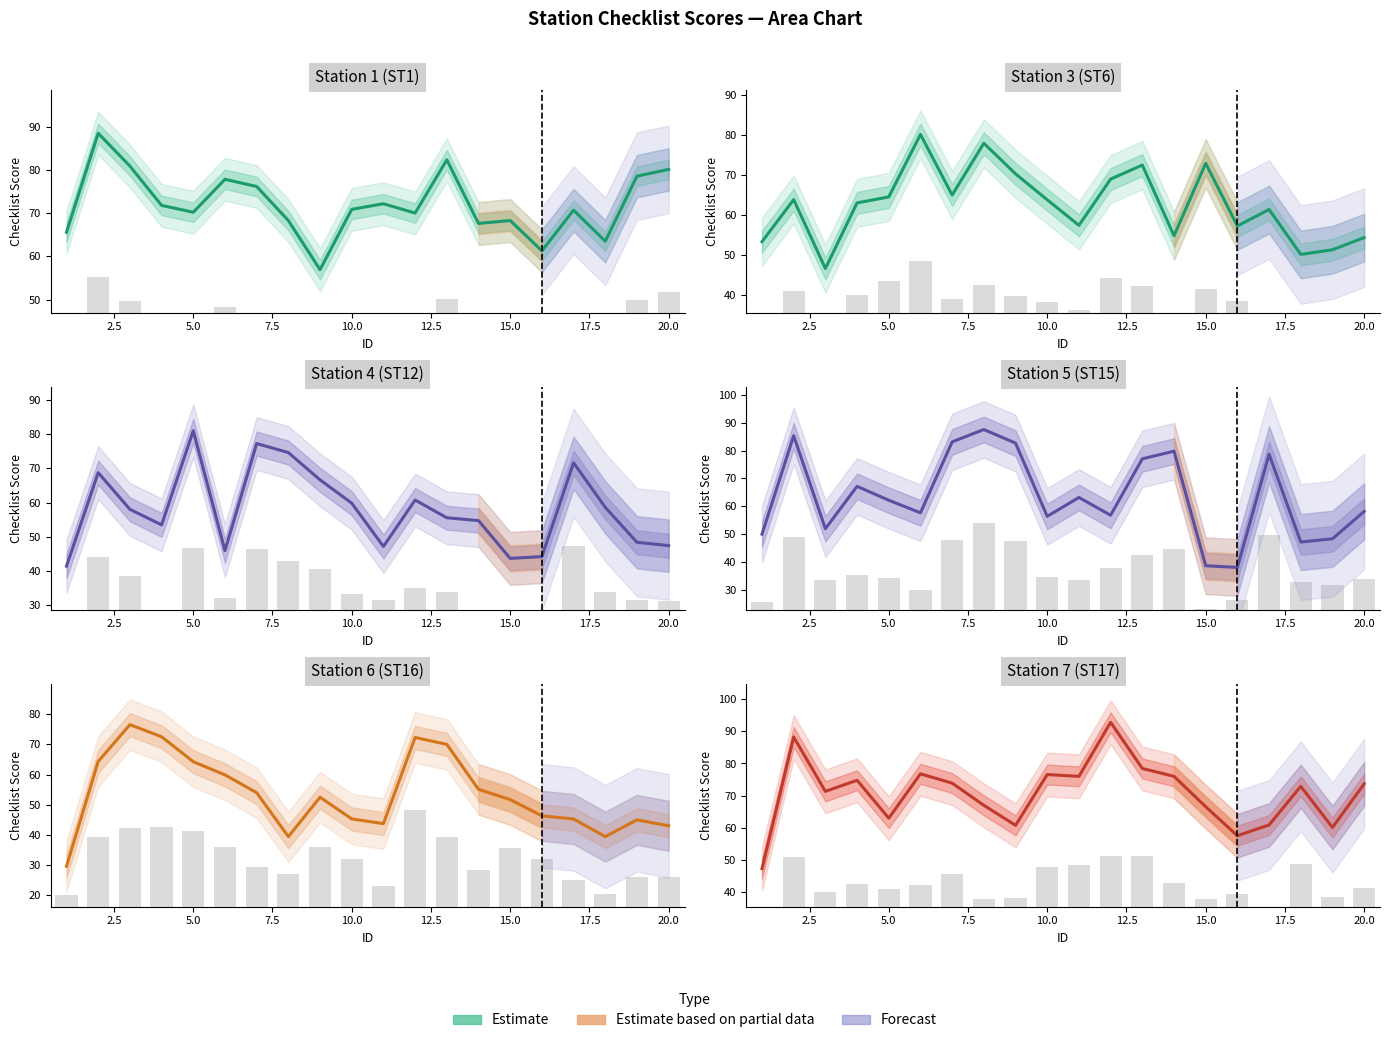

The ST1 series shows 68.3 at 17.5. True or false?

True